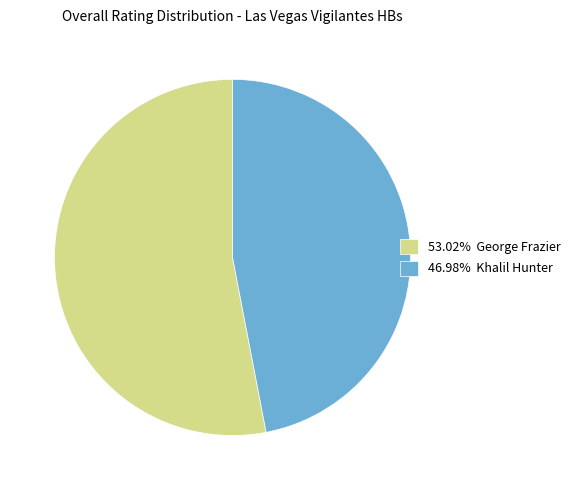

Count the number of slices in the pie.

2